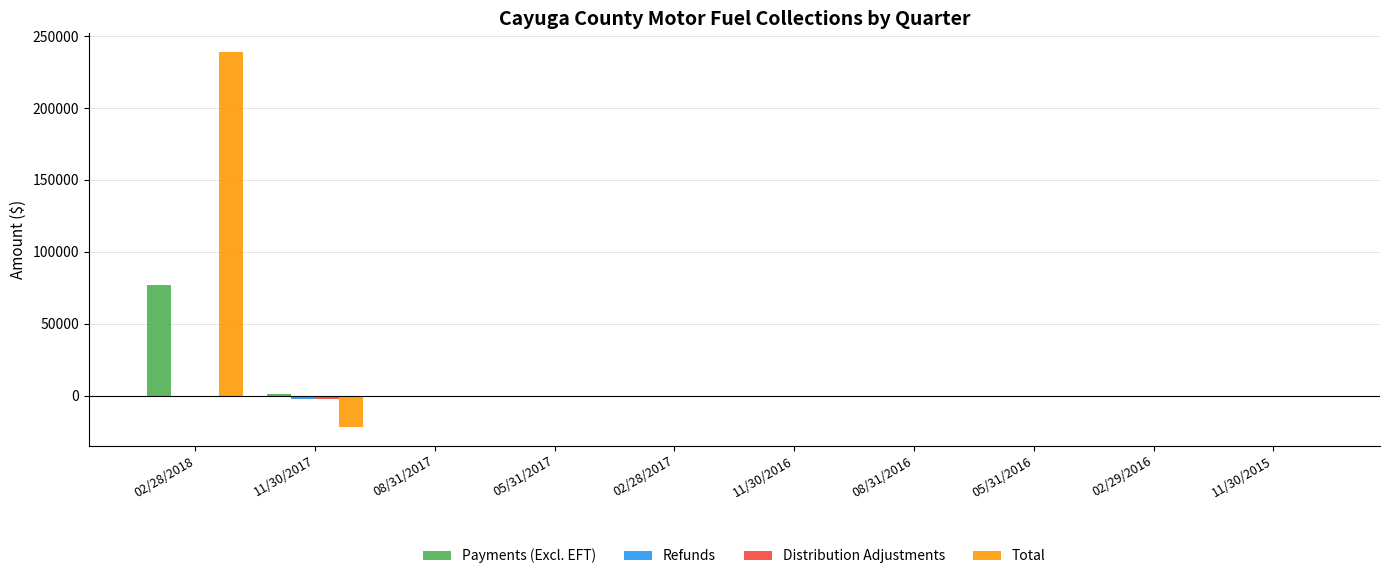

At which category is the sum across all series the highest?

02/28/2018